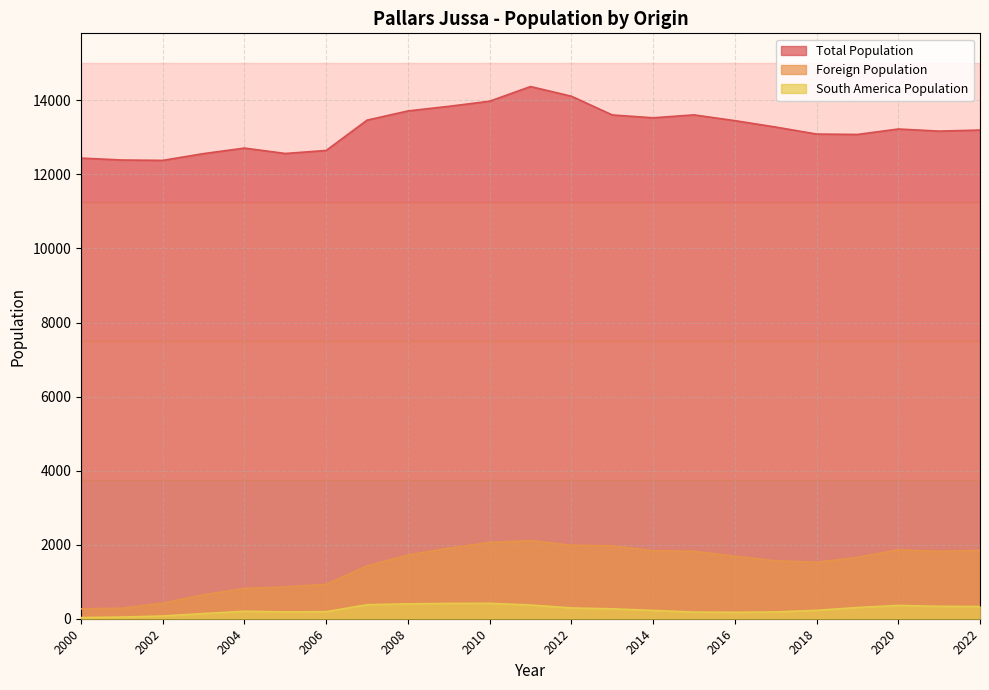

Where is South America Population nearest to the value 224?

2014